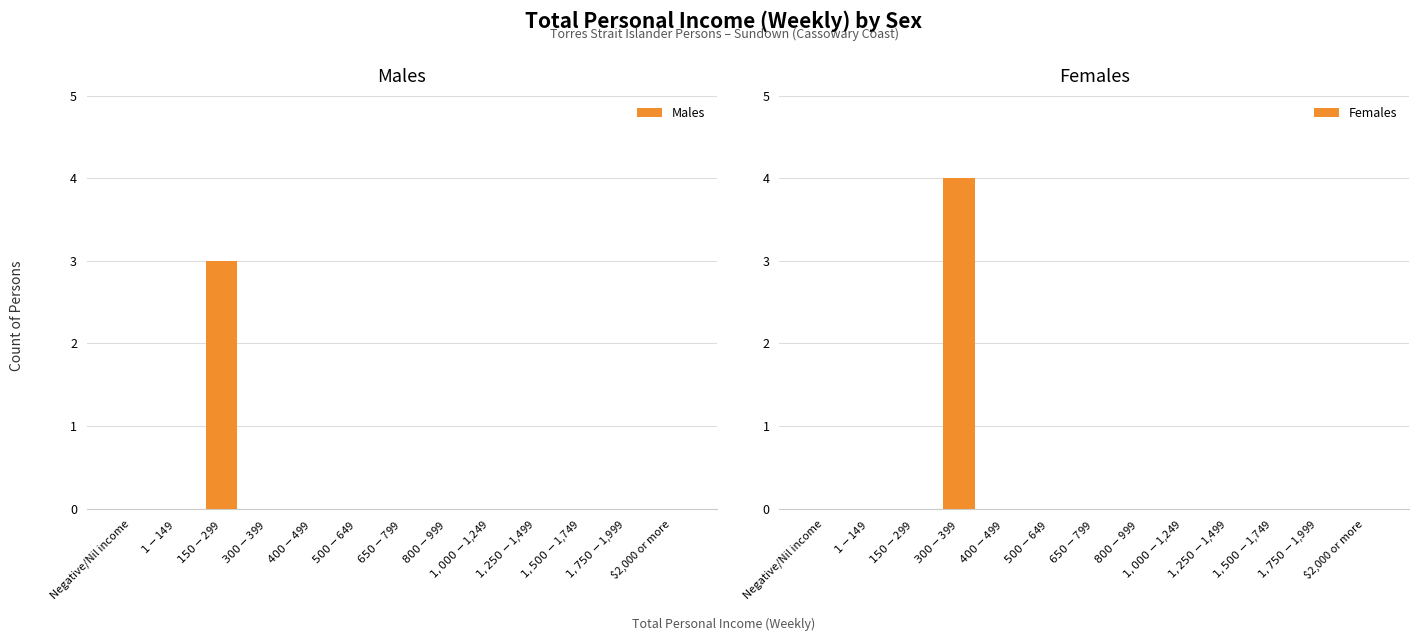

What is the difference between the highest and lowest values at $150-$299?

3